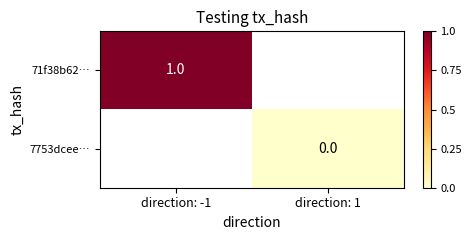

Count the number of data series in this chart.

2